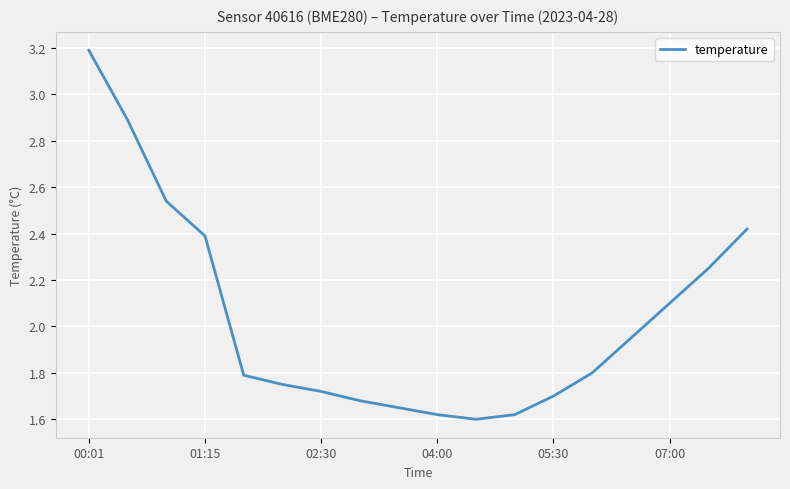

What is the maximum value shown in the chart?

3.2